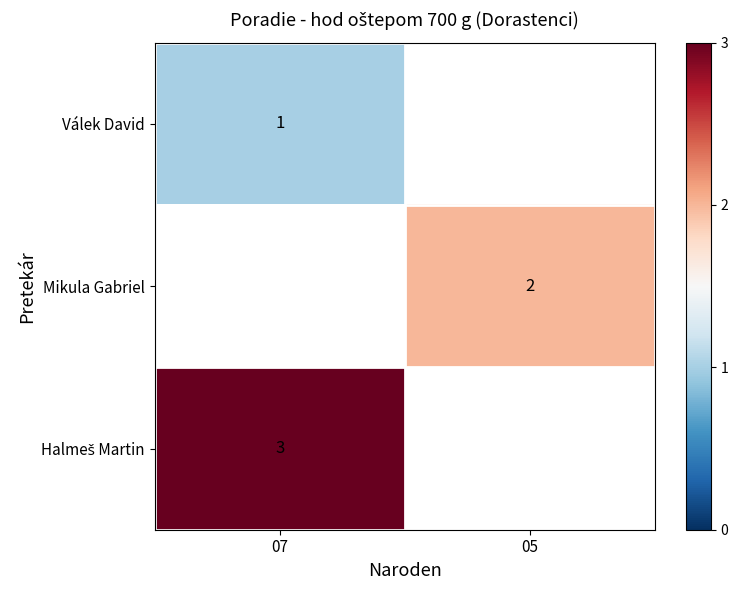

How many distinct data groups are displayed?

3